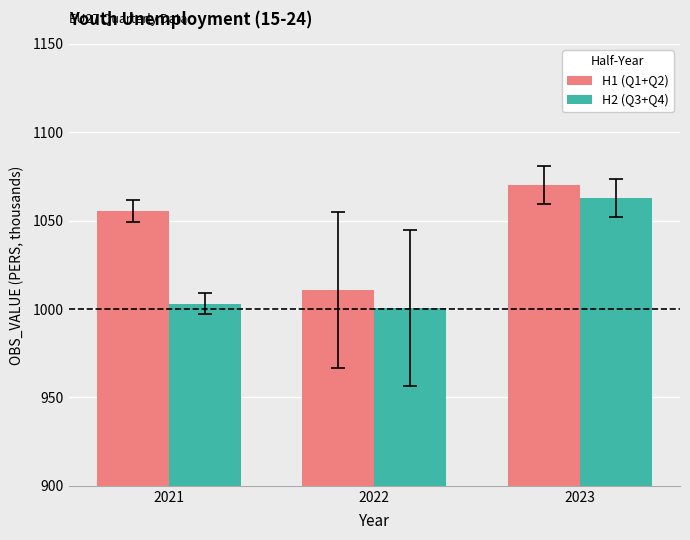

What is the maximum value shown in the chart?

1070.1